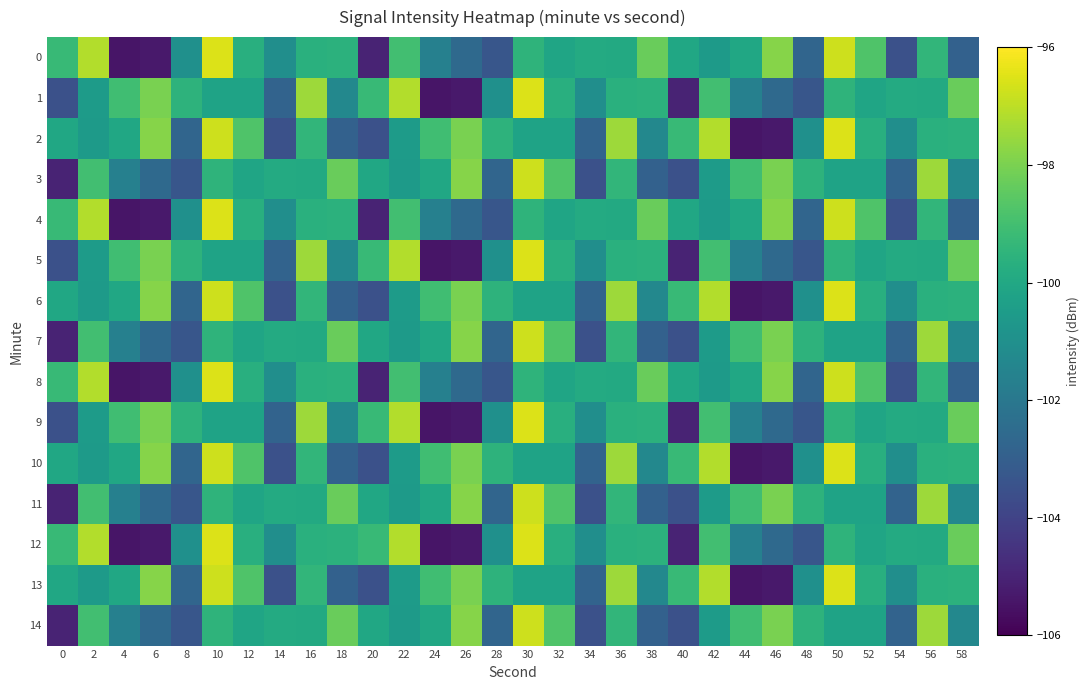

At which category does the chart reach its peak across all series?

10